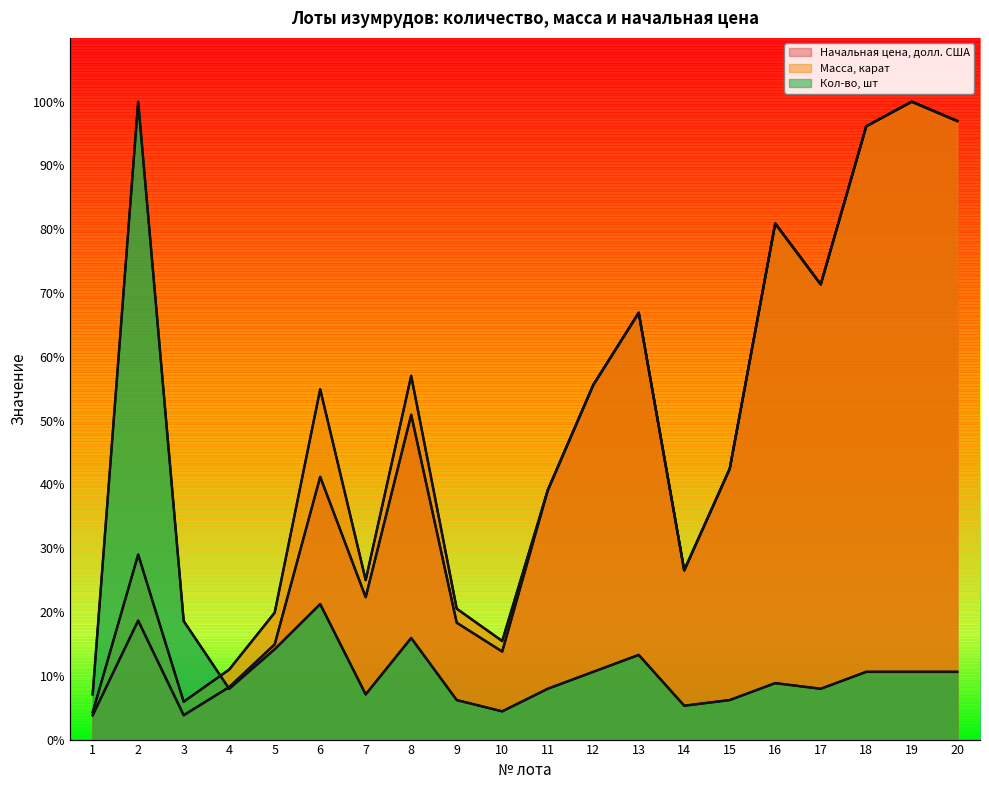

Which series ends up on top after the final intersection of Начальная цена, долл. США and Кол-во, шт?

Начальная цена, долл. США